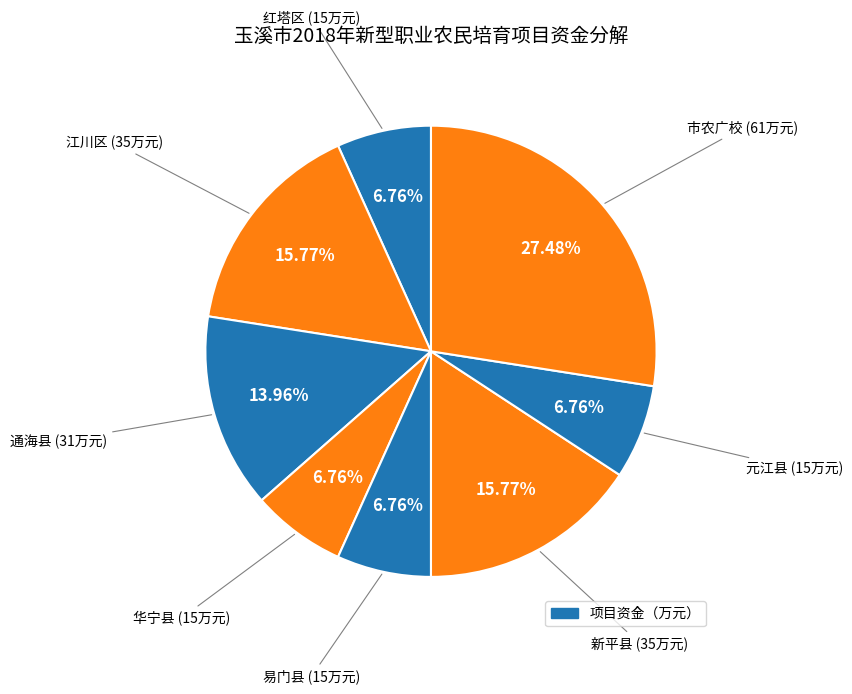

Which slice is the smallest?

红塔区